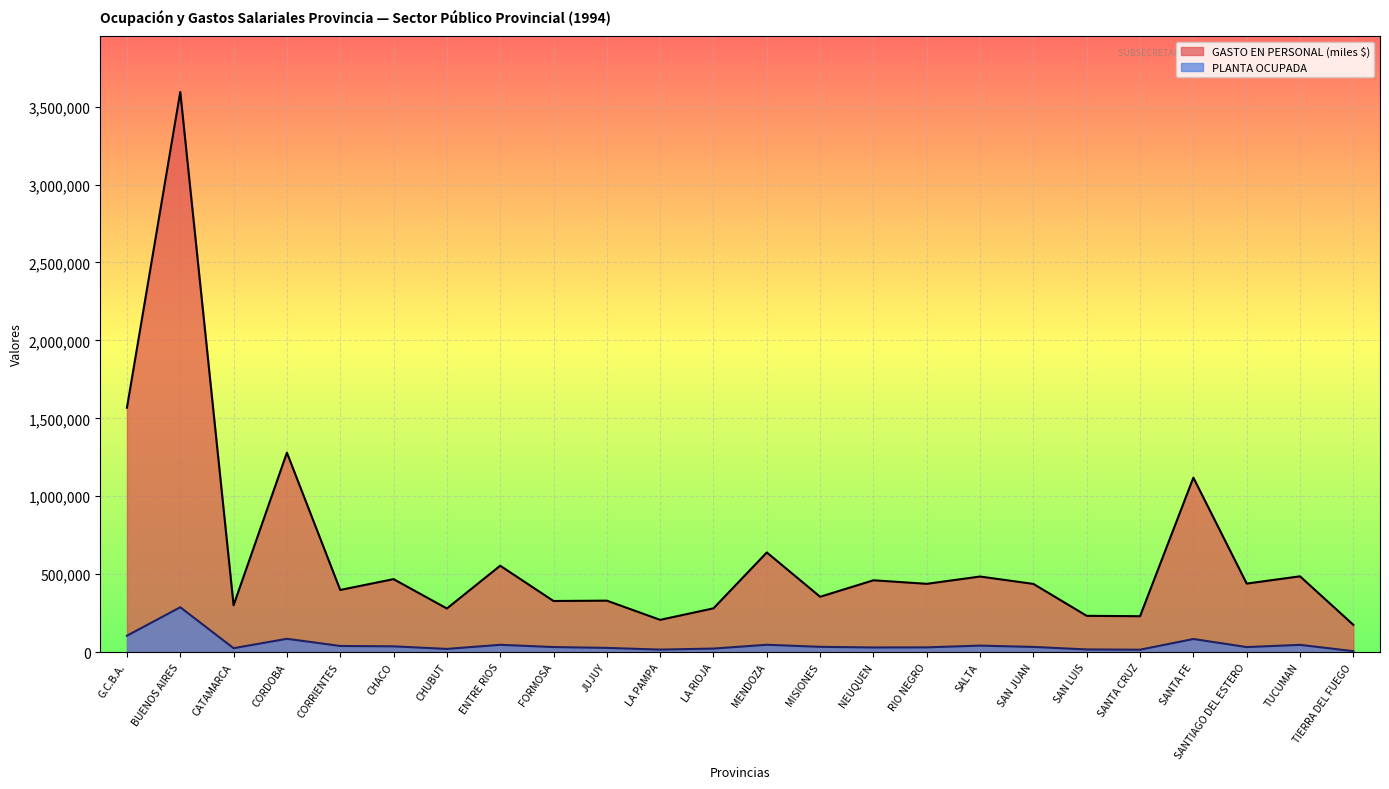

What is the maximum value for PLANTA OCUPADA?

287855.0